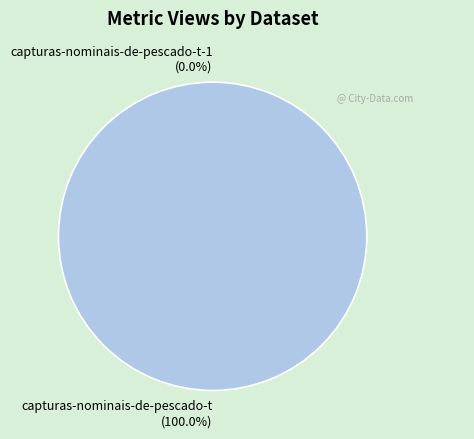

How many segments does this pie chart have?

2